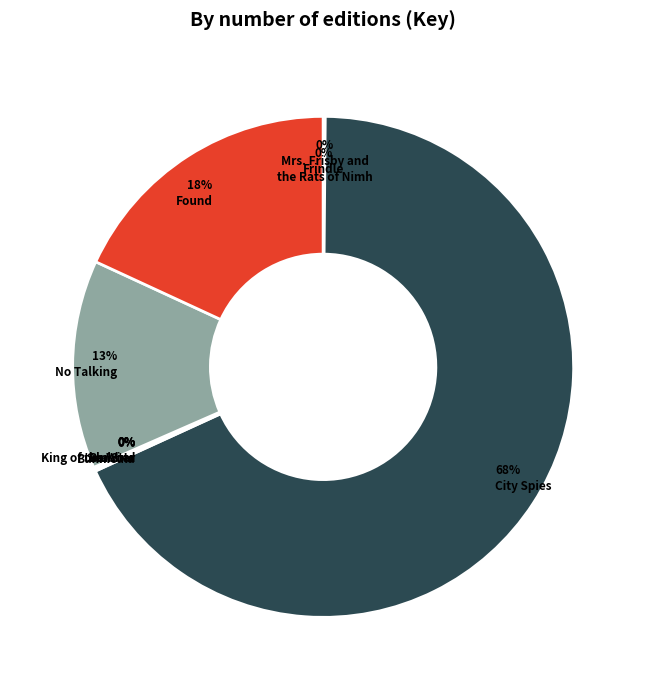

Rank the categories by value from highest to lowest.

City Spies, Found, No Talking, Frindle, Bunnicula, Blubber, Mrs. Frisby and
the Rats of Nimh, Sea Star, King of the Wind